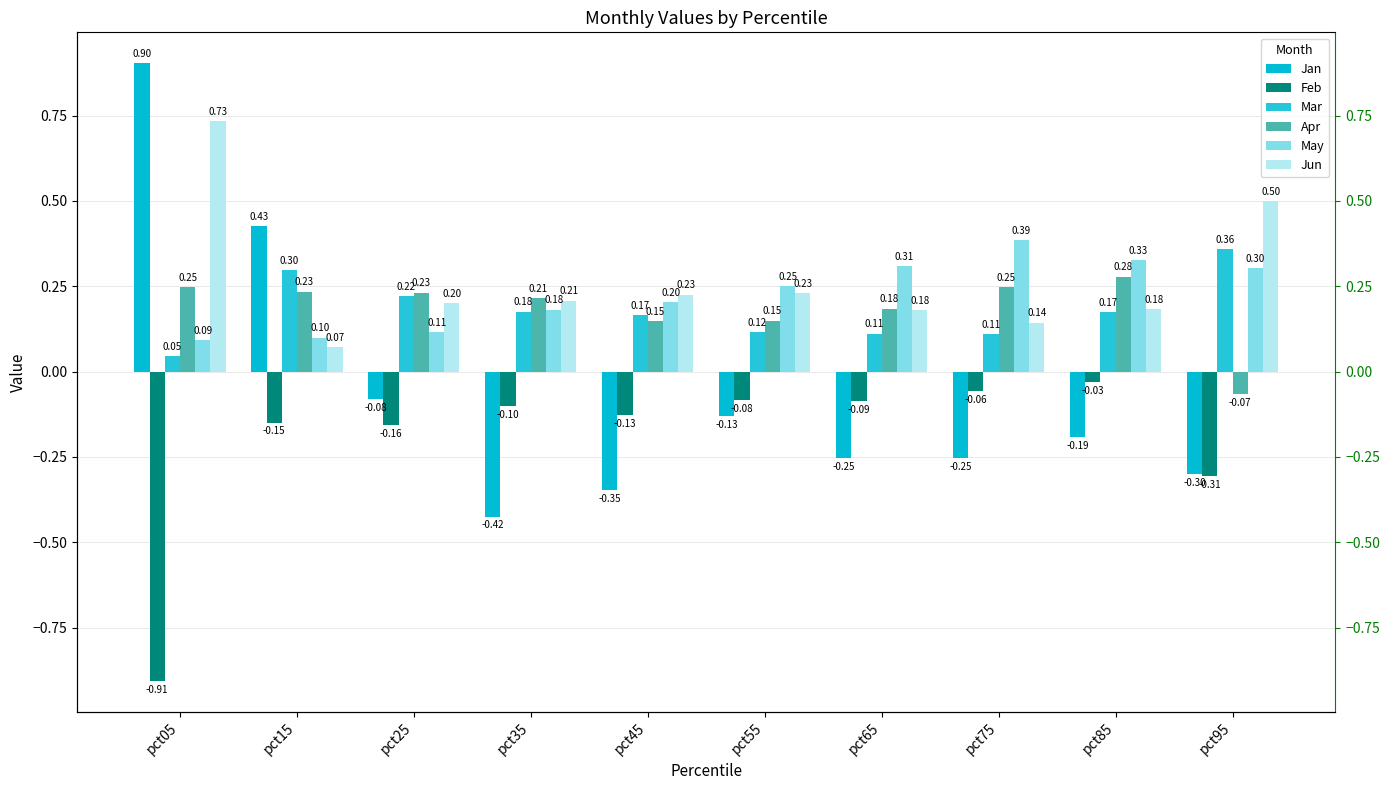

The value of Jan at pct05 is 1.2. True or false?

False